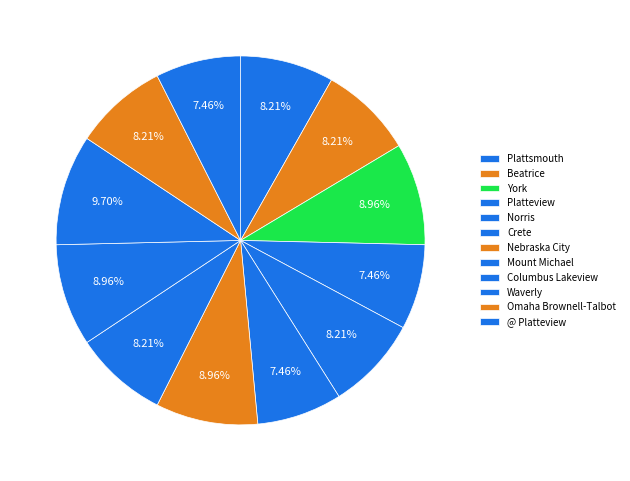

What is the largest slice in the pie chart?

Waverly